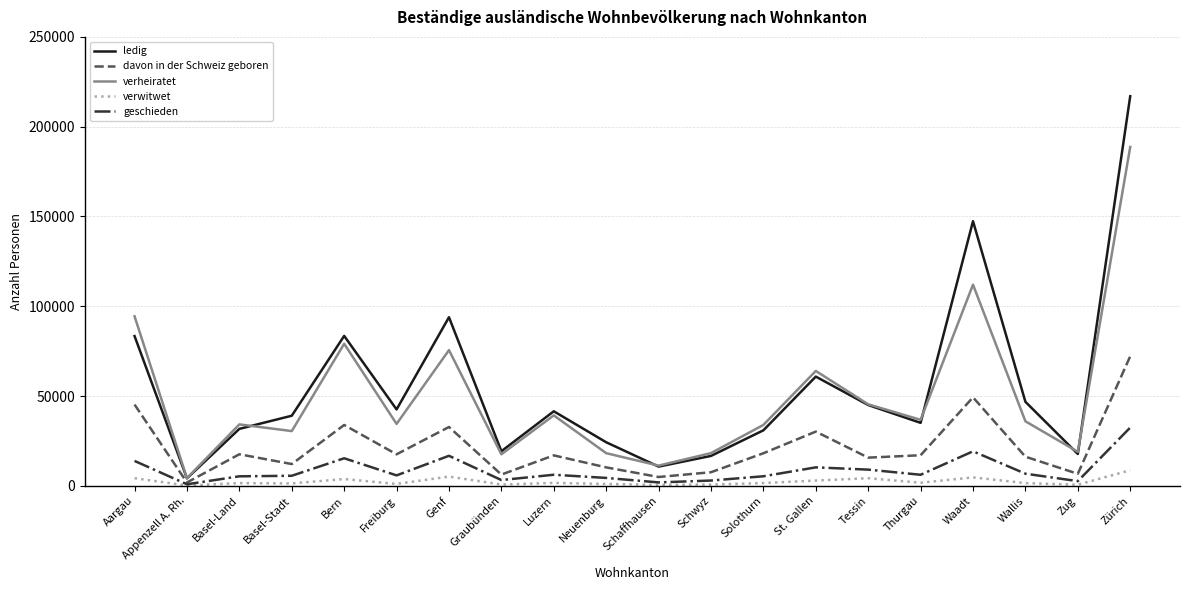

What is the approximate value of verheiratet at Zürich, to the nearest 100?

188700